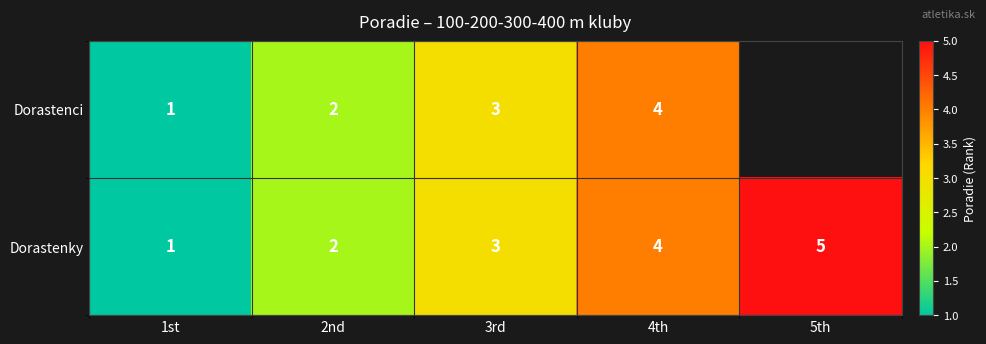

The value of Dorastenci at 3rd is 1.9. True or false?

False